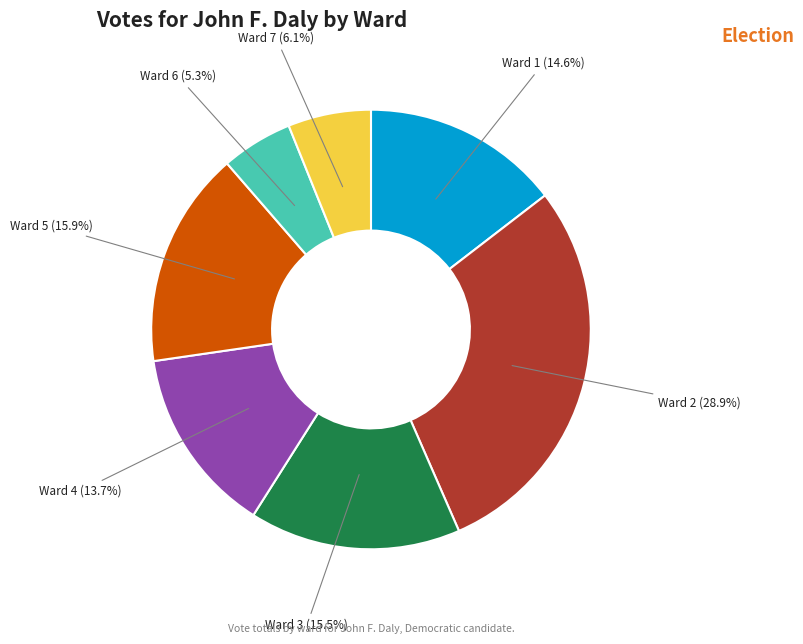

Is there a majority slice in this chart?

No